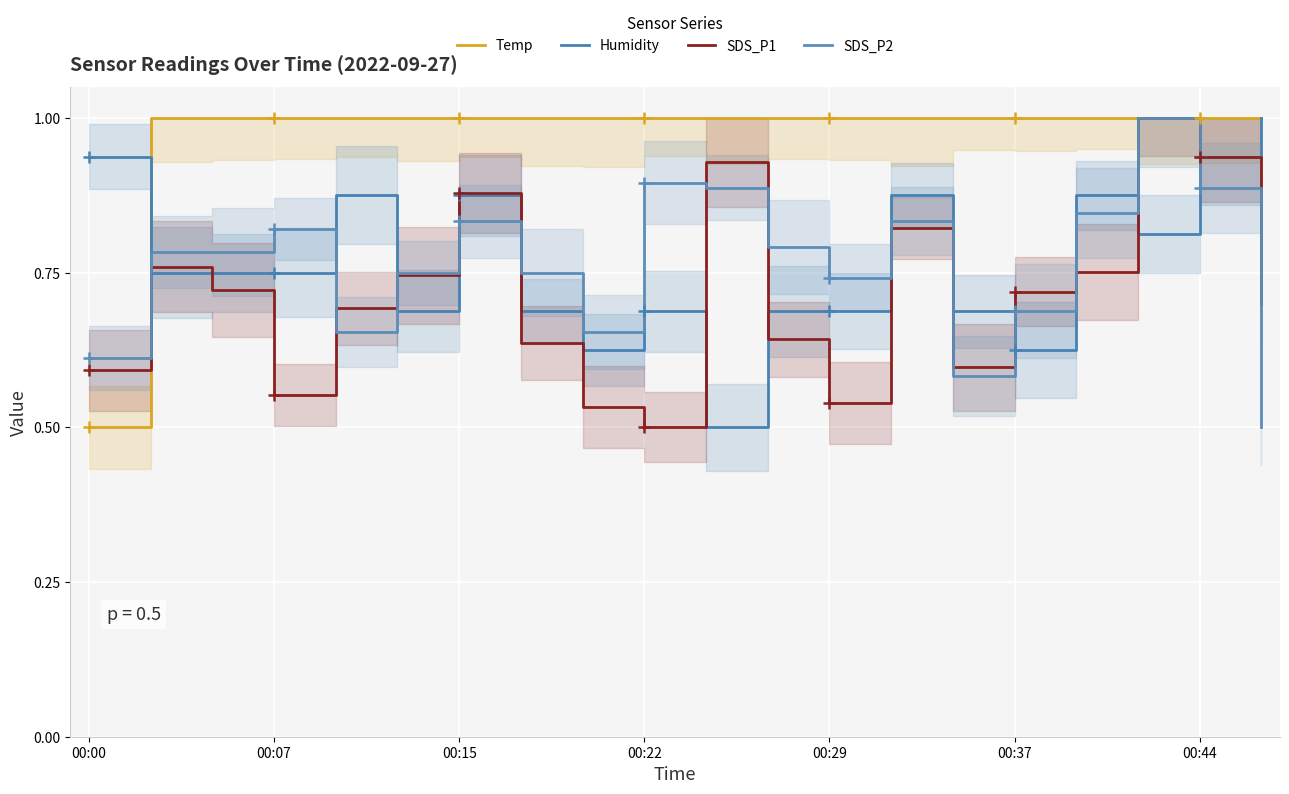

What are all the series names shown in the legend?

Temp, Humidity, SDS_P1, SDS_P2